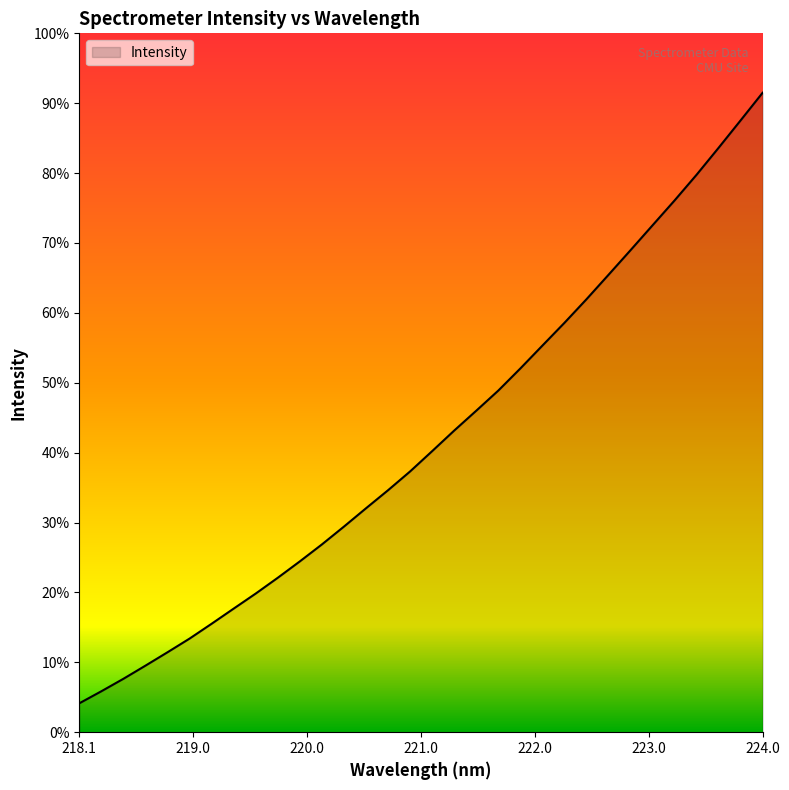

Rank the categories by value from lowest to highest.

218.0596, 218.2508, 218.442, 218.6332, 218.8244, 219.0156, 219.2067, 219.3979, 219.589, 219.7801, 219.9712, 220.1623, 220.3533, 220.5444, 220.7354, 220.9264, 221.1174, 221.3083, 221.4993, 221.6902, 221.8812, 222.0721, 222.263, 222.4538, 222.6447, 222.8355, 223.0264, 223.2172, 223.408, 223.5987, 223.7895, 223.9802